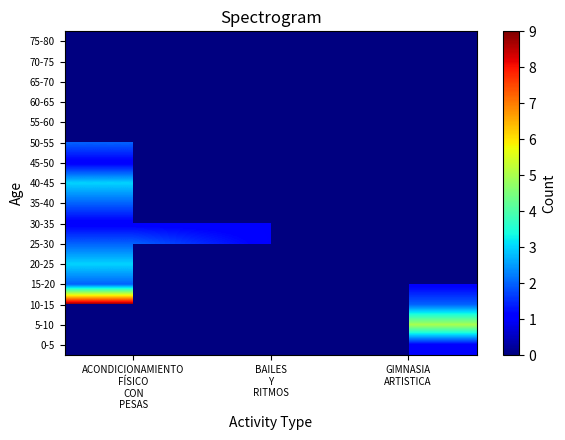

List the labels in order of 10-15 value, smallest first.

ACONDICIONAMIENTO FÍSICO CON PESAS, BAILES Y RITMOS, GIMNASIA ARTISTICA